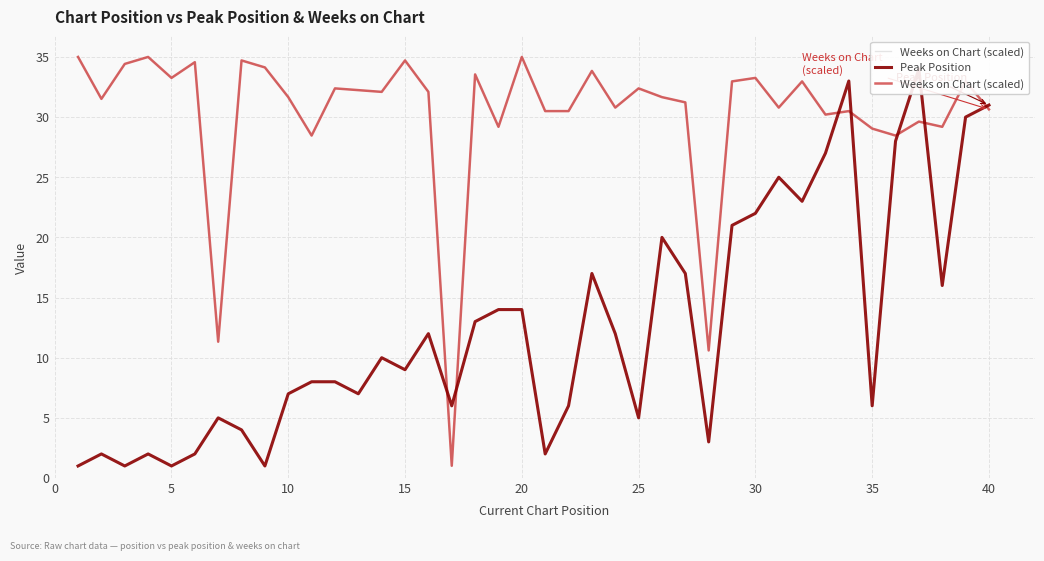

Which series has the widest spread of values?

Weeks on Chart (scaled)